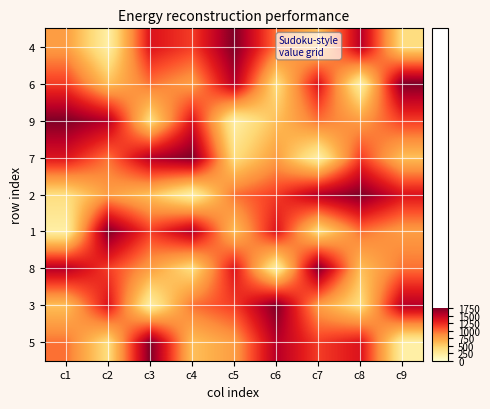

Which series changed the most between c8 and c9?

6